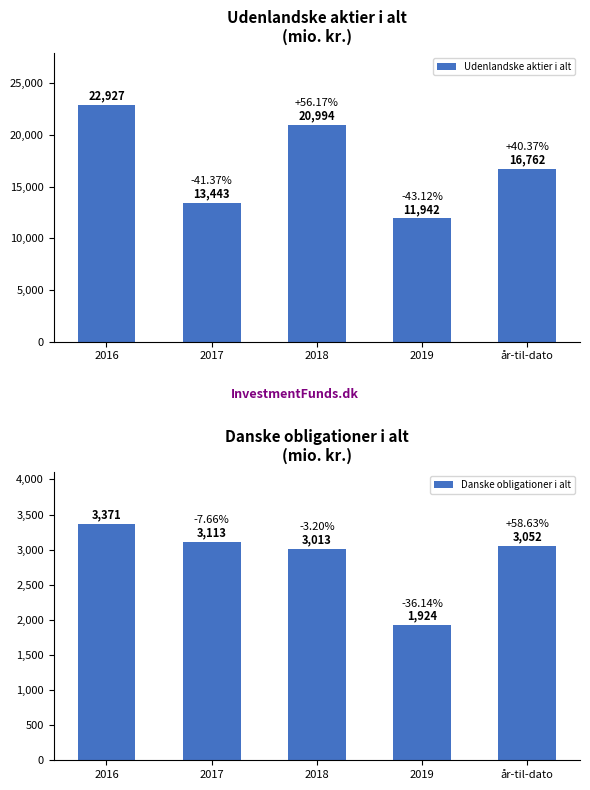

What is the value of the Udenlandske aktier i alt bar at the 5th from the left?

16762.4